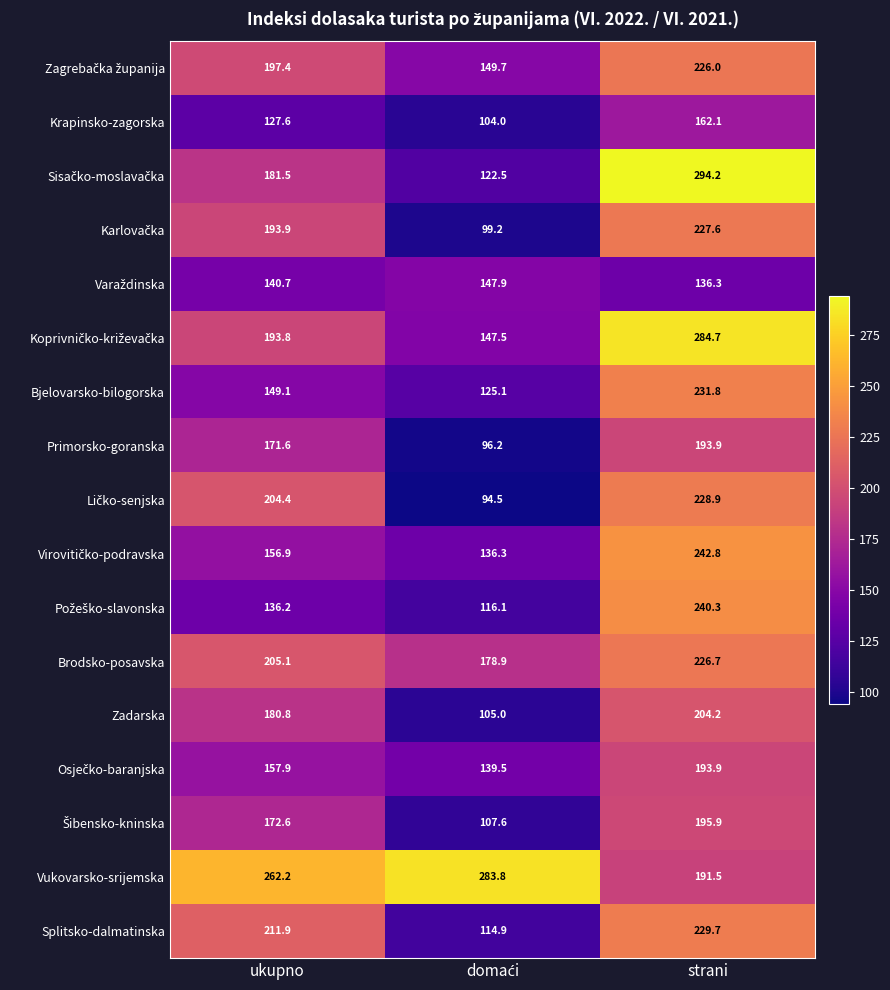

Count the number of categories in the chart.

3